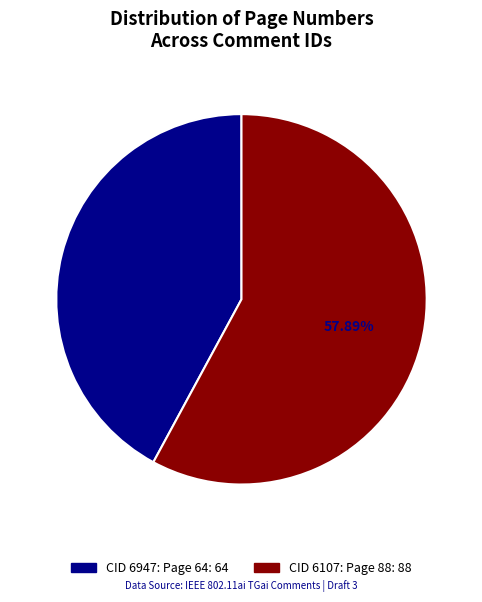

Does any single category account for the majority?

Yes